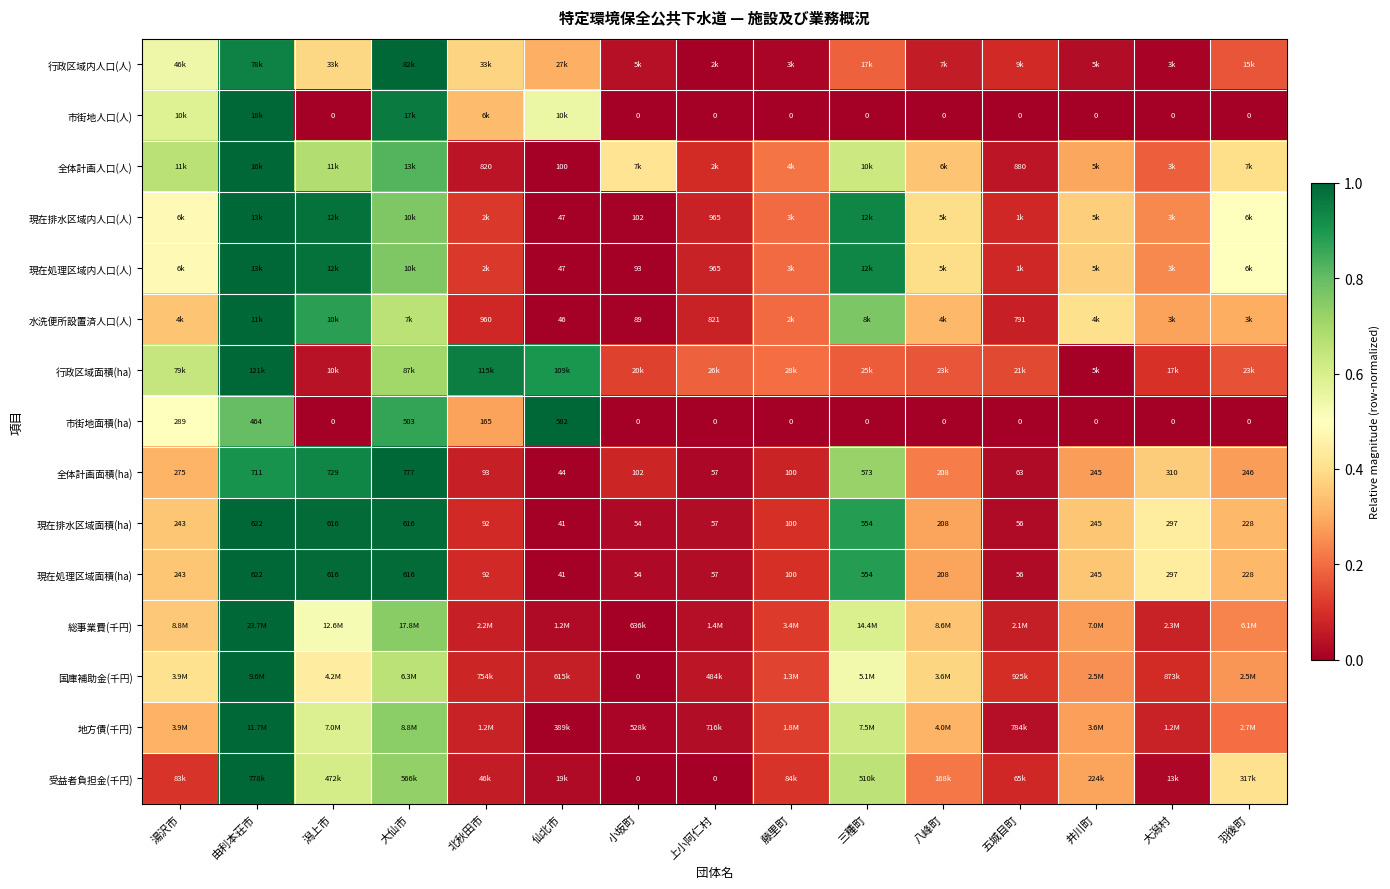

How many data points in 全体計画面積(ha) are less than 245?

7